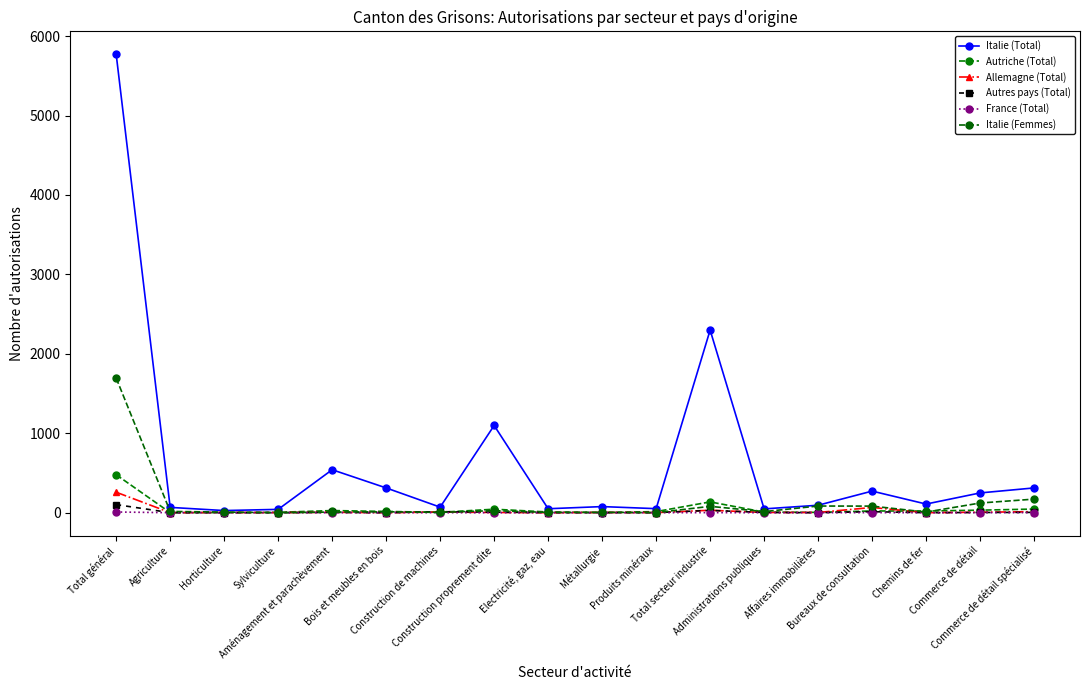

Rank the categories by France (Total) value from lowest to highest.

Agriculture, Horticulture, Sylviculture, Aménagement et parachèvement, Construction de machines, Construction proprement dite, Electricité, gaz, eau, Métallurgie, Produits minéraux, Administrations publiques, Affaires immobilières, Chemins de fer, Commerce de détail, Bois et meubles en bois, Total secteur industrie, Bureaux de consultation, Commerce de détail spécialisé, Total général